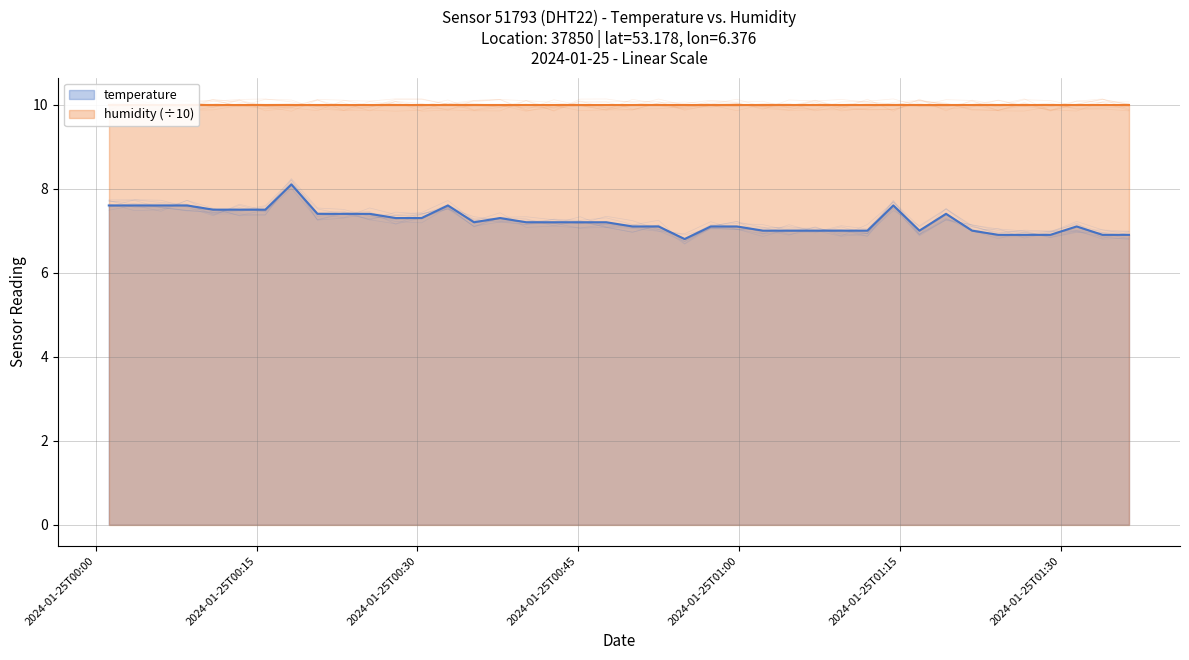

True or false: there are more than 2 points higher than both neighbors.

True